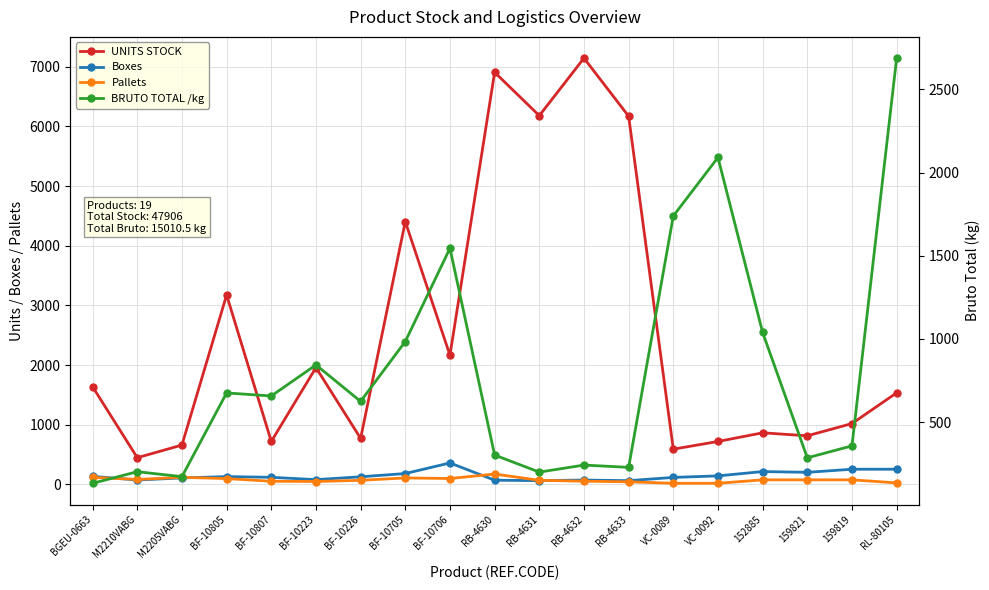

List the labels in order of BRUTO TOTAL /kg value, smallest first.

BGEU-0663, M2205VABG, RB-4631, M2210VABG, RB-4633, RB-4632, 159821, RB-4630, 159819, BF-10226, BF-10807, BF-10805, BF-10223, BF-10705, 152885, BF-10706, VC-0089, VC-0092, RL-80105